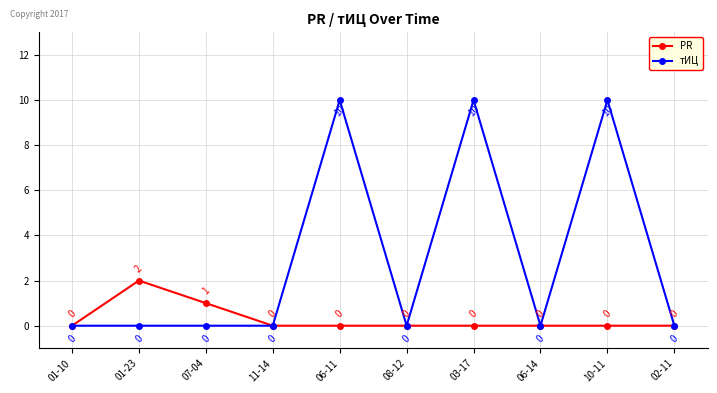

What is the total value across all series at 03-17?

10